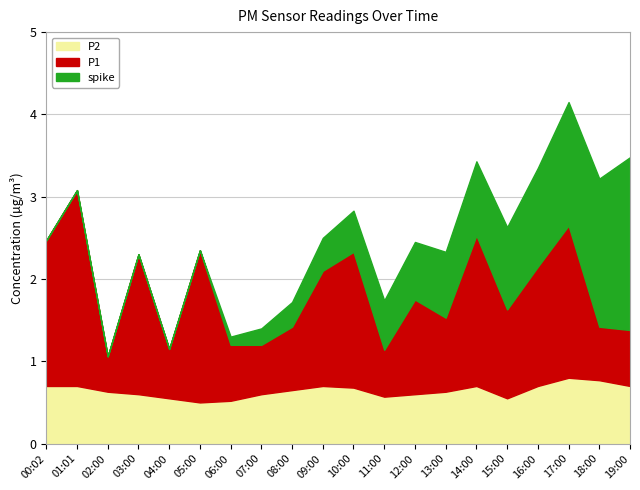

What position from the right is 08:00?

12